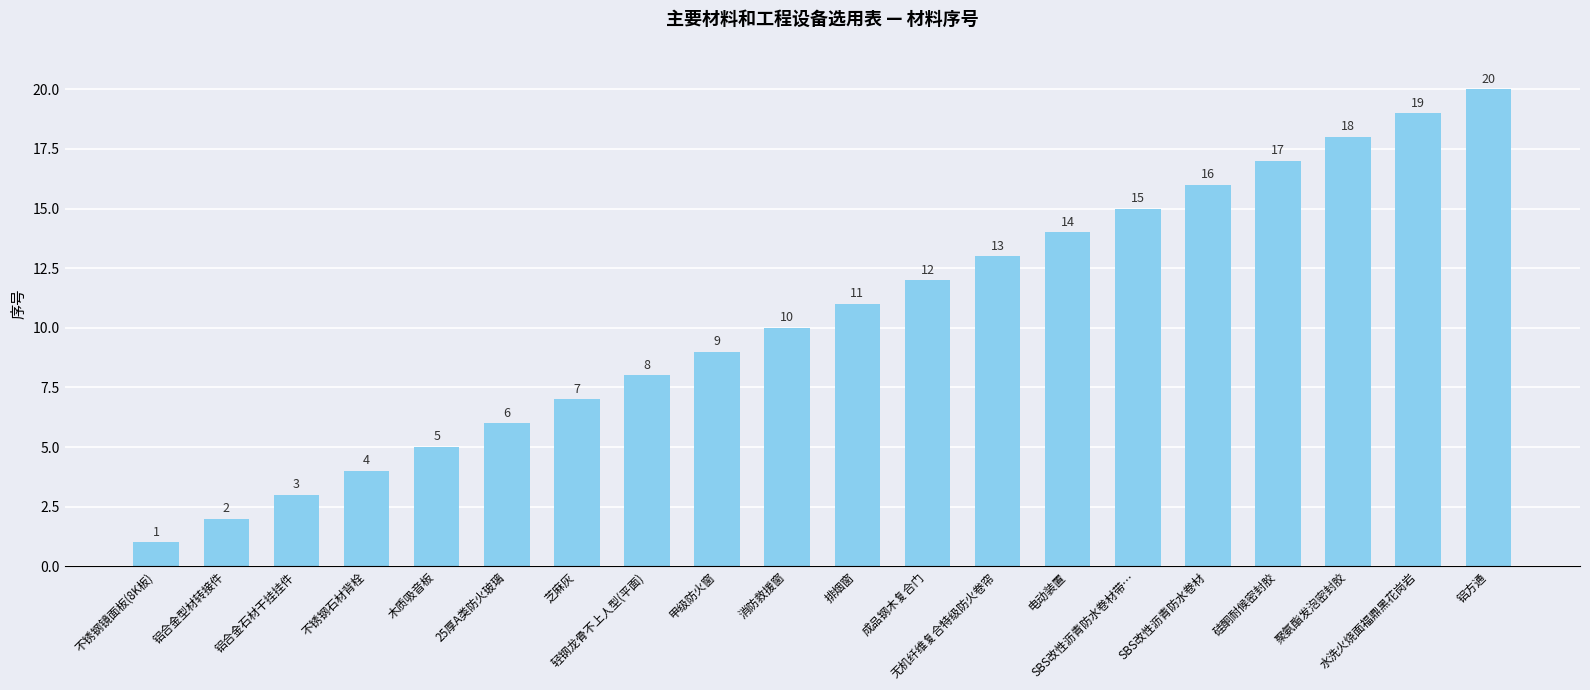

What position from the right is 不锈钢石材背栓?

17